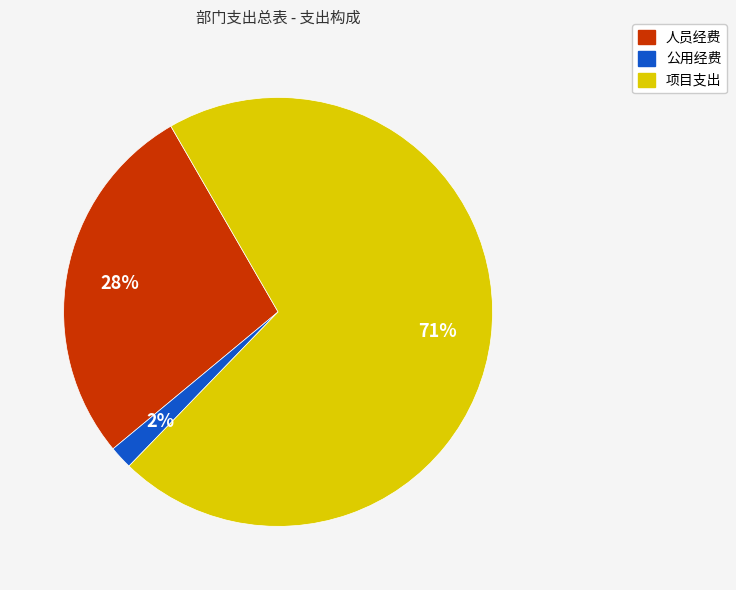

To the nearest percent, what is the difference between the 项目支出 and 人员经费 slice percentages?

43%